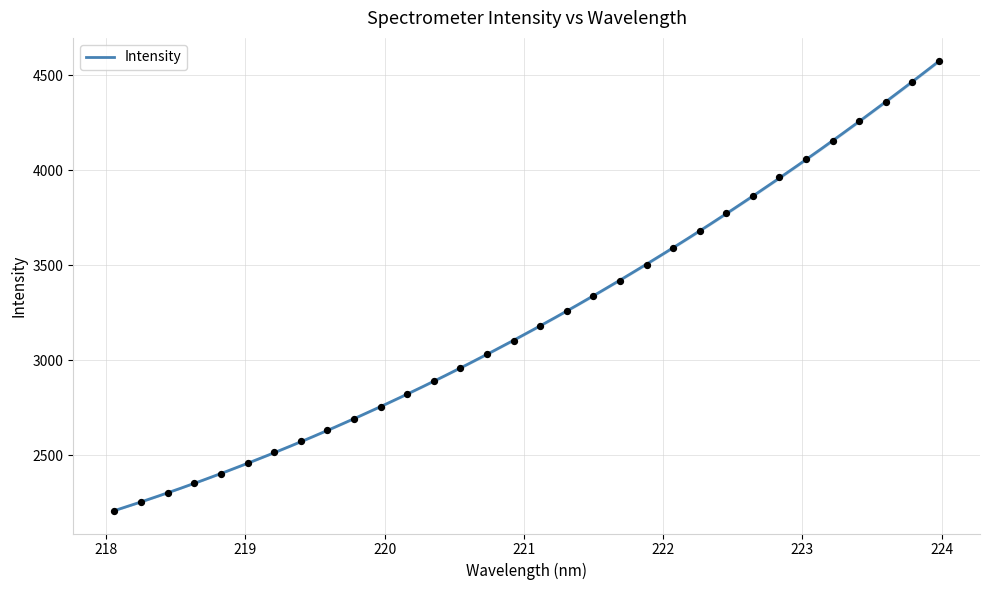

What is the highest value of the Intensity series?

4572.6